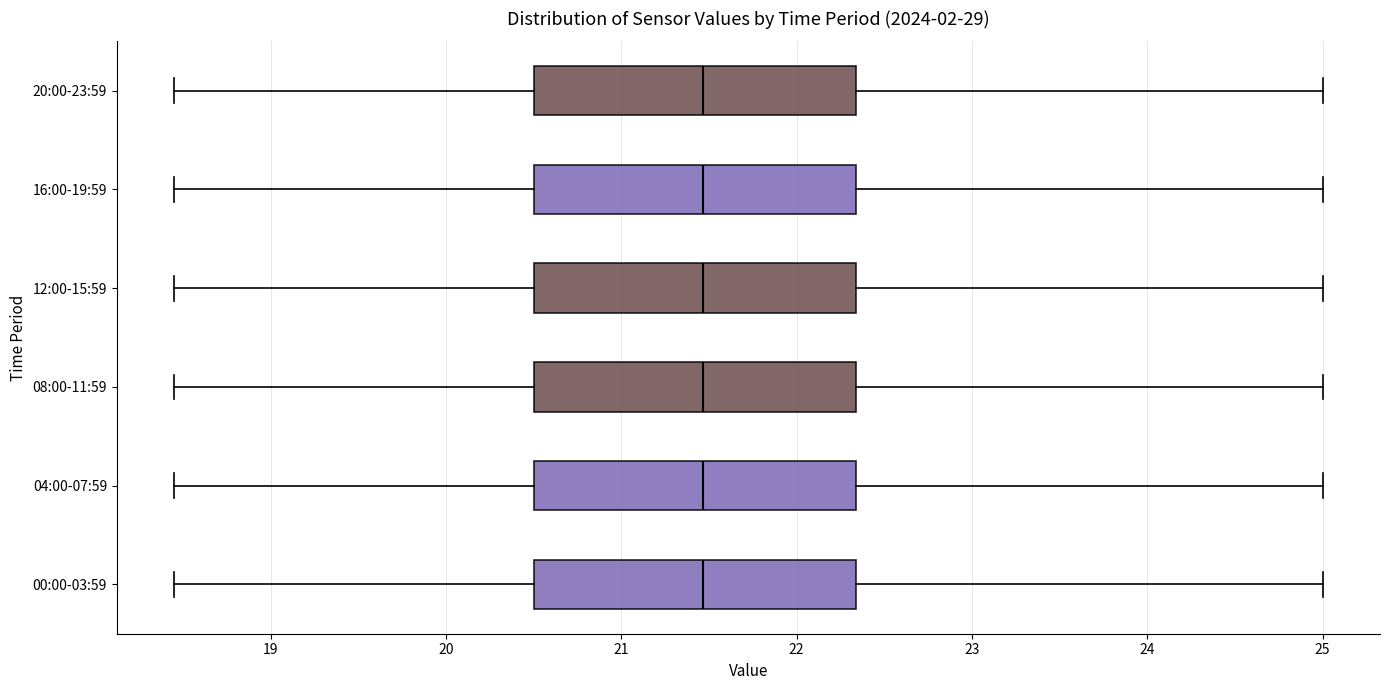

Reading bottom to top, read every box against the x-axis: the position of its median line, the range the box covers, and the ends of its whiskers. The values are not printed on the chart, so give them approximately, as read against the axis.

00:00-03:59: median 21.5, box 20.5 to 22.3, whiskers 18.5 to 25.0
04:00-07:59: median 21.5, box 20.5 to 22.3, whiskers 18.5 to 25.0
08:00-11:59: median 21.5, box 20.5 to 22.3, whiskers 18.5 to 25.0
12:00-15:59: median 21.5, box 20.5 to 22.3, whiskers 18.5 to 25.0
16:00-19:59: median 21.5, box 20.5 to 22.3, whiskers 18.5 to 25.0
20:00-23:59: median 21.5, box 20.5 to 22.3, whiskers 18.5 to 25.0